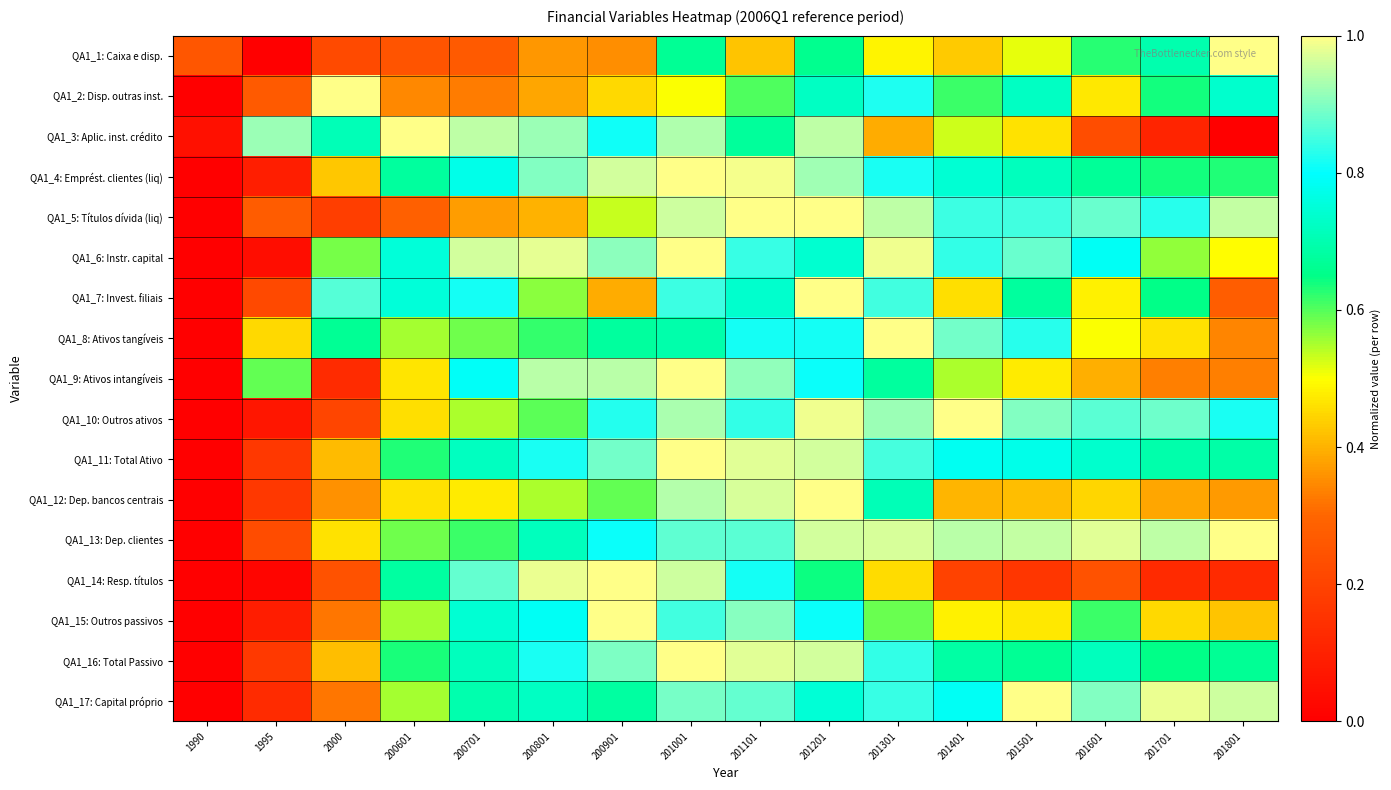

Reading right to left, what are all the values shown in this chart?

QA1_1: Caixa e disp.: 201801=1.0	201701=0.7	201601=0.6	201501=0.5	201401=0.4	201301=0.5	201201=0.7	201101=0.4	201001=0.7	200901=0.4	200801=0.4	200701=0.3	200601=0.2	2000=0.2	1995=0.0	1990=0.3
QA1_2: Disp. outras inst.: 201801=0.7	201701=0.6	201601=0.5	201501=0.7	201401=0.6	201301=0.8	201201=0.7	201101=0.6	201001=0.5	200901=0.5	200801=0.4	200701=0.3	200601=0.3	2000=1.0	1995=0.3	1990=0.0
QA1_3: Aplic. inst. crédito: 201801=0.0	201701=0.1	201601=0.2	201501=0.5	201401=0.5	201301=0.4	201201=0.9	201101=0.7	201001=0.9	200901=0.8	200801=0.9	200701=0.9	200601=1.0	2000=0.7	1995=0.9	1990=0.1
QA1_4: Emprést. clientes (liq): 201801=0.6	201701=0.6	201601=0.7	201501=0.7	201401=0.7	201301=0.8	201201=0.9	201101=1.0	201001=1.0	200901=1.0	200801=0.9	200701=0.8	200601=0.7	2000=0.4	1995=0.1	1990=0.0
QA1_5: Títulos dívida (liq): 201801=1.0	201701=0.8	201601=0.9	201501=0.9	201401=0.8	201301=0.9	201201=1.0	201101=1.0	201001=1.0	200901=0.5	200801=0.4	200701=0.4	200601=0.3	2000=0.2	1995=0.3	1990=0.0
QA1_6: Instr. capital: 201801=0.5	201701=0.6	201601=0.8	201501=0.9	201401=0.8	201301=1.0	201201=0.7	201101=0.8	201001=1.0	200901=0.9	200801=1.0	200701=1.0	200601=0.8	2000=0.6	1995=0.0	1990=0.0
QA1_7: Invest. filiais: 201801=0.3	201701=0.7	201601=0.5	201501=0.7	201401=0.5	201301=0.8	201201=1.0	201101=0.7	201001=0.8	200901=0.4	200801=0.6	200701=0.8	200601=0.8	2000=0.9	1995=0.2	1990=0.0
QA1_8: Ativos tangíveis: 201801=0.3	201701=0.5	201601=0.5	201501=0.8	201401=0.9	201301=1.0	201201=0.8	201101=0.8	201001=0.7	200901=0.7	200801=0.6	200701=0.6	200601=0.6	2000=0.7	1995=0.5	1990=0.0
QA1_9: Ativos intangíveis: 201801=0.3	201701=0.3	201601=0.4	201501=0.5	201401=0.5	201301=0.7	201201=0.8	201101=0.9	201001=1.0	200901=0.9	200801=0.9	200701=0.8	200601=0.5	2000=0.1	1995=0.6	1990=0.0
QA1_10: Outros ativos: 201801=0.8	201701=0.9	201601=0.9	201501=0.9	201401=1.0	201301=0.9	201201=1.0	201101=0.8	201001=0.9	200901=0.8	200801=0.6	200701=0.5	200601=0.5	2000=0.2	1995=0.1	1990=0.0
QA1_11: Total Ativo: 201801=0.7	201701=0.7	201601=0.7	201501=0.8	201401=0.8	201301=0.9	201201=1.0	201101=1.0	201001=1.0	200901=0.9	200801=0.8	200701=0.7	200601=0.6	2000=0.4	1995=0.2	1990=0.0
QA1_12: Dep. bancos centrais: 201801=0.4	201701=0.4	201601=0.4	201501=0.4	201401=0.4	201301=0.7	201201=1.0	201101=1.0	201001=0.9	200901=0.6	200801=0.5	200701=0.5	200601=0.5	2000=0.4	1995=0.2	1990=0.0
QA1_13: Dep. clientes: 201801=1.0	201701=0.9	201601=1.0	201501=0.9	201401=0.9	201301=1.0	201201=1.0	201101=0.9	201001=0.9	200901=0.8	200801=0.7	200701=0.6	200601=0.6	2000=0.5	1995=0.2	1990=0.0
QA1_14: Resp. títulos: 201801=0.1	201701=0.1	201601=0.2	201501=0.2	201401=0.2	201301=0.5	201201=0.6	201101=0.8	201001=1.0	200901=1.0	200801=1.0	200701=0.9	200601=0.7	2000=0.2	1995=0.0	1990=0.0
QA1_15: Outros passivos: 201801=0.4	201701=0.4	201601=0.6	201501=0.5	201401=0.5	201301=0.6	201201=0.8	201101=0.9	201001=0.8	200901=1.0	200801=0.8	200701=0.7	200601=0.6	2000=0.3	1995=0.1	1990=0.0
QA1_16: Total Passivo: 201801=0.7	201701=0.6	201601=0.7	201501=0.7	201401=0.7	201301=0.8	201201=1.0	201101=1.0	201001=1.0	200901=0.9	200801=0.8	200701=0.7	200601=0.6	2000=0.4	1995=0.2	1990=0.0
QA1_17: Capital próprio: 201801=1.0	201701=1.0	201601=0.9	201501=1.0	201401=0.8	201301=0.8	201201=0.7	201101=0.9	201001=0.9	200901=0.7	200801=0.7	200701=0.7	200601=0.6	2000=0.3	1995=0.1	1990=0.0